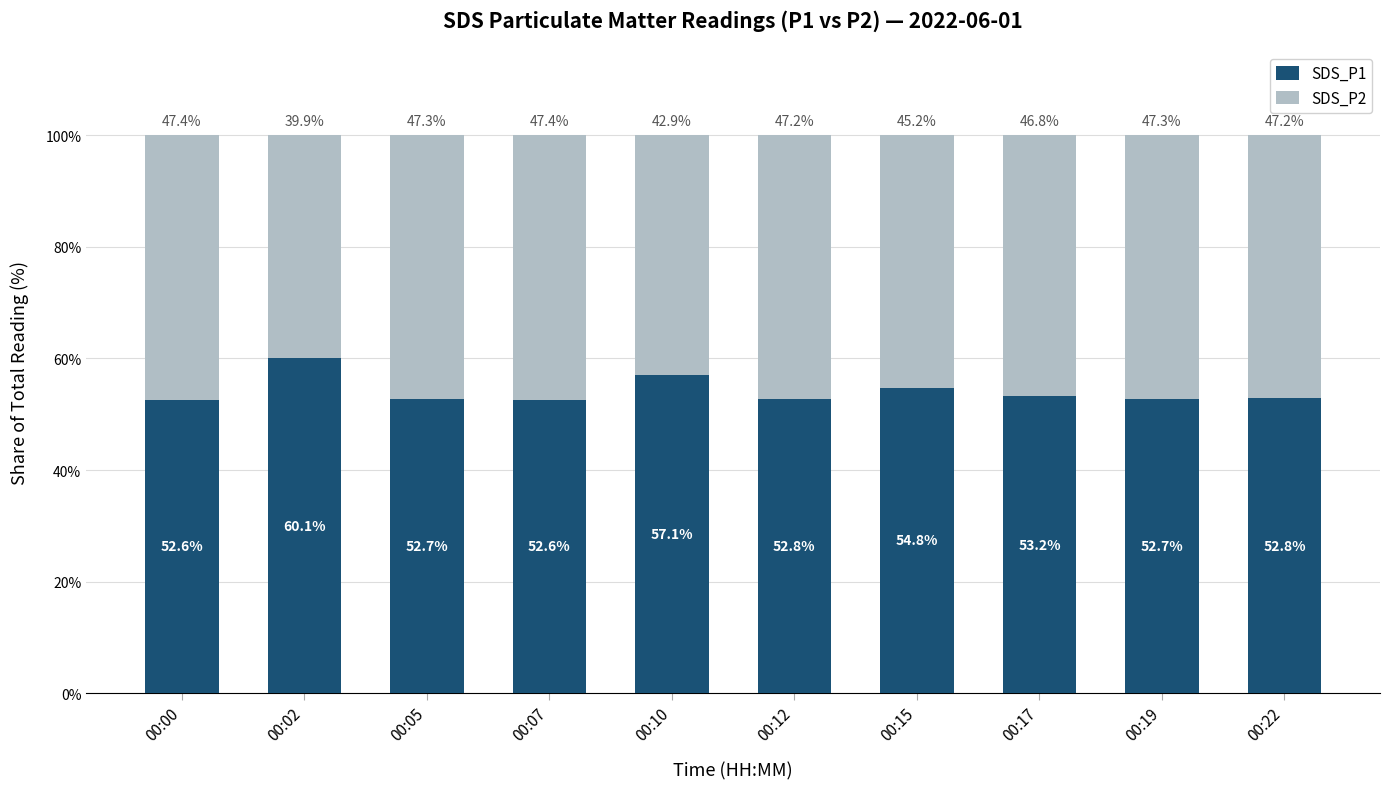

What is the difference between the SDS_P1 values at 00:12 and 00:05?

0.1